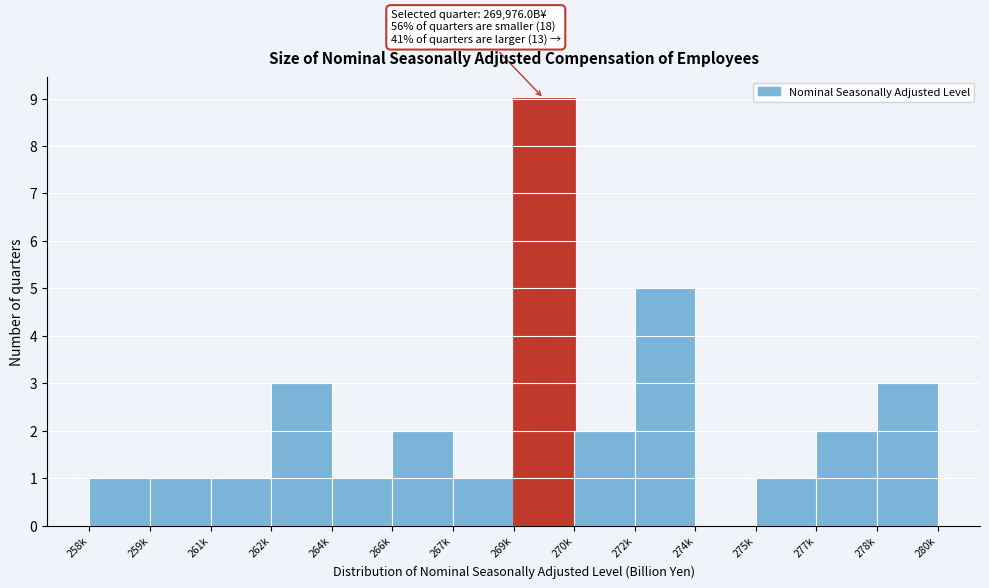

Reading right to left, transcribe all the data shown in this chart.

278k=3	277k=2	275k=1	274k=0	272k=5	270k=2	269k=9	267k=1	266k=2	264k=1	262k=3	261k=1	259k=1	258k=1